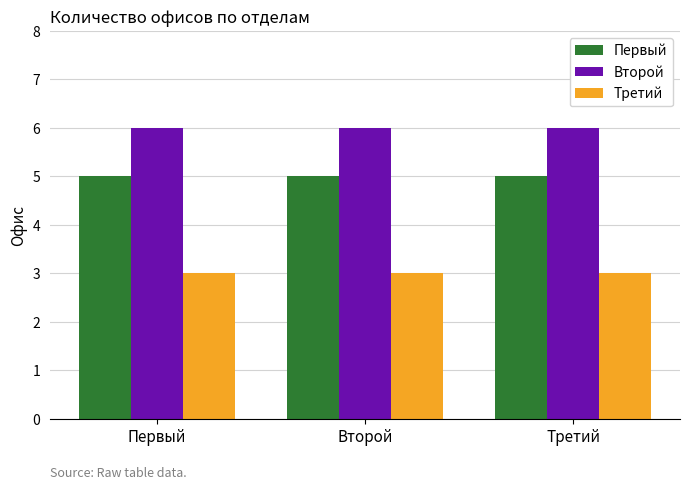

What is the label of the 2nd bar from the left?

Второй